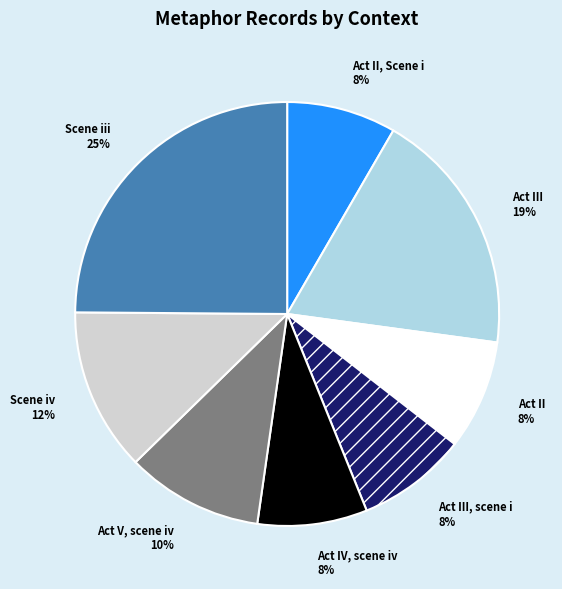

Is the sum of Scene iv 12% and Act V, scene iv 10% greater than half?

No